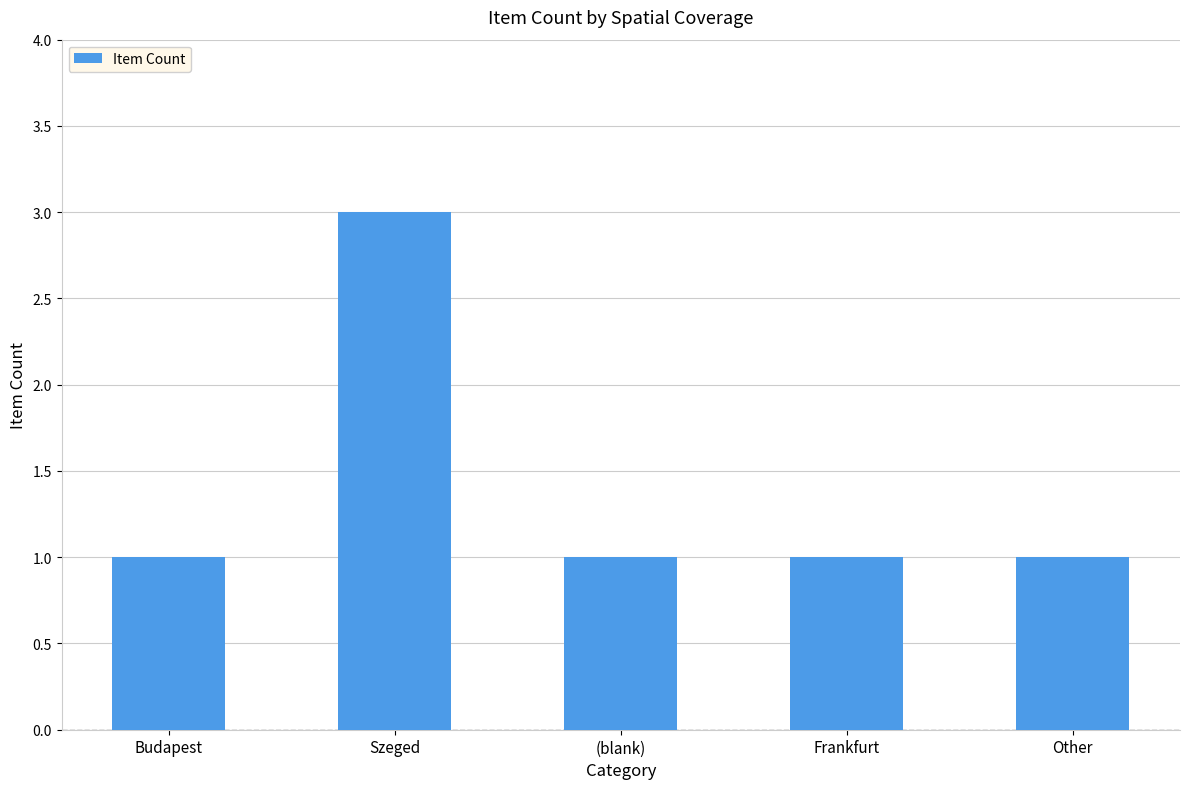

What is the label of the 4th bar from the left?

Frankfurt